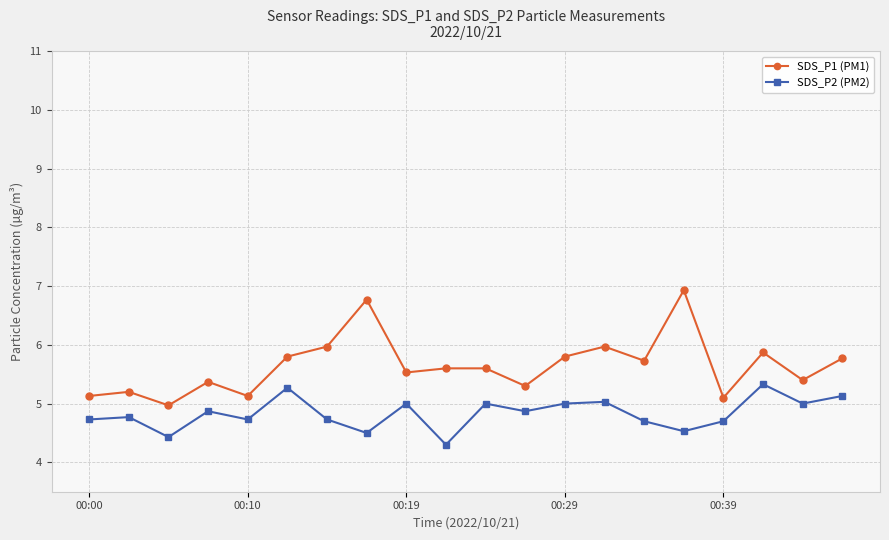

How many series are shown in this chart?

2